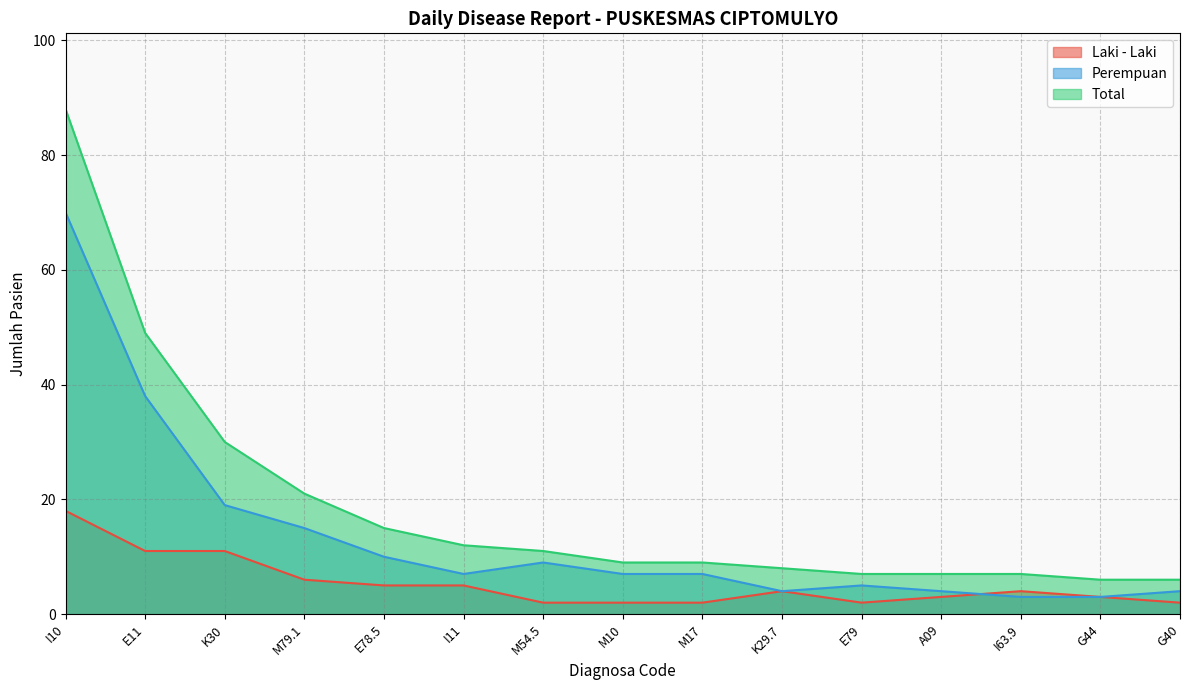

How many lines are shown in the chart?

3